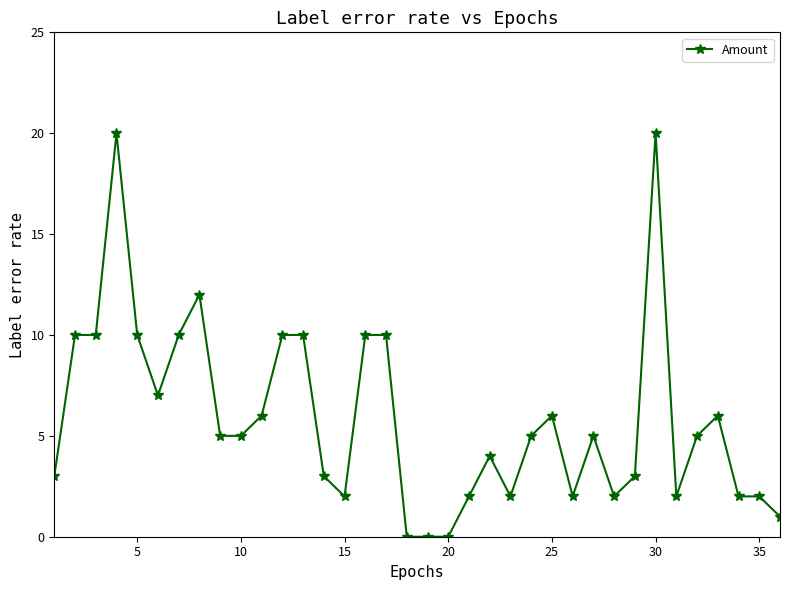

What is the sum of all values?

212